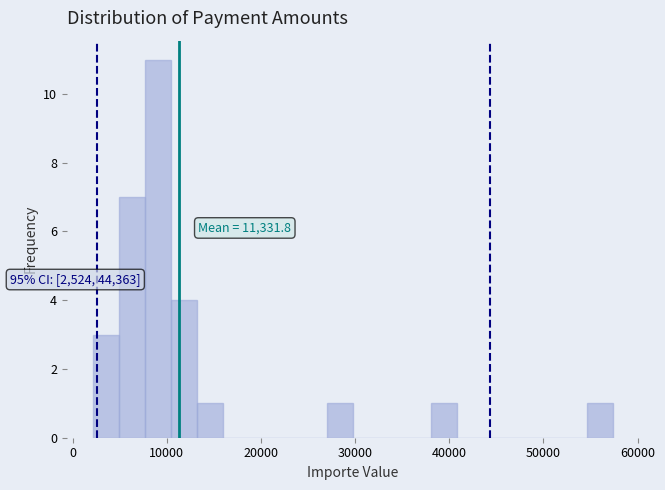

Around what value on the x-axis is the tallest bar? Give the approximate position of its centre, as read against the axis.

9000